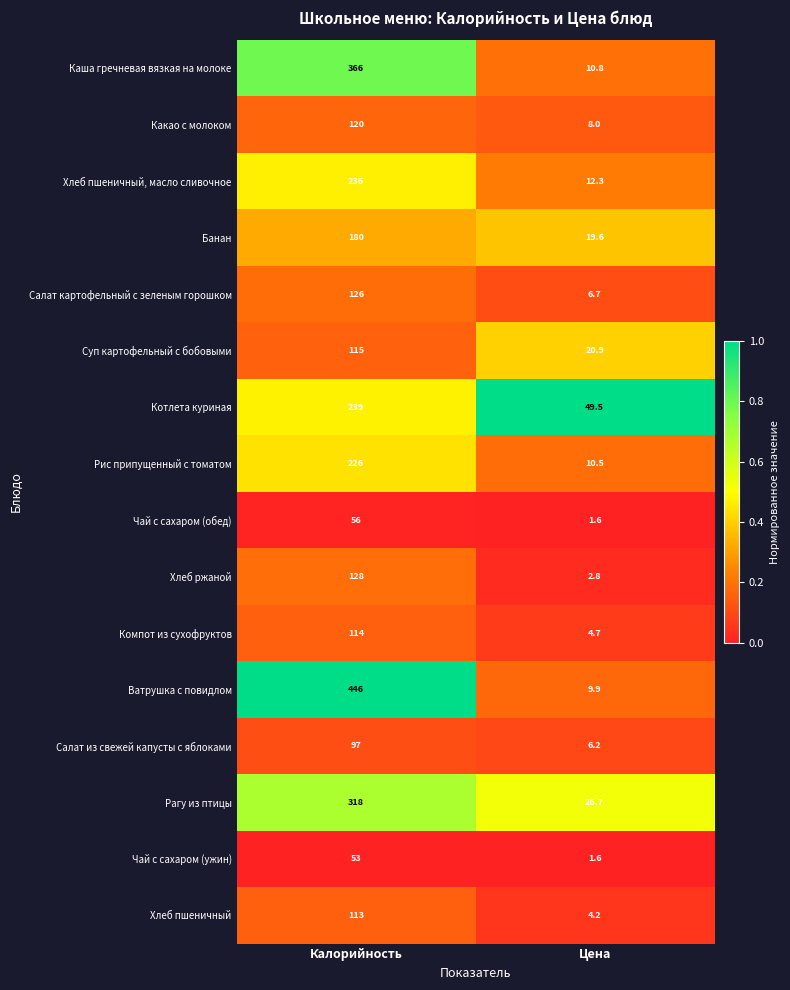

Rank the series by their maximum value, from highest to lowest.

Ватрушка с повидлом, Каша гречневая вязкая на молоке, Рагу из птицы, Котлета куриная, Хлеб пшеничный, масло сливочное, Рис припущенный с томатом, Банан, Хлеб ржаной, Салат картофельный с зеленым горошком, Какао с молоком, Суп картофельный с бобовыми, Компот из сухофруктов, Хлеб пшеничный, Салат из свежей капусты с яблоками, Чай с сахаром (обед), Чай с сахаром (ужин)